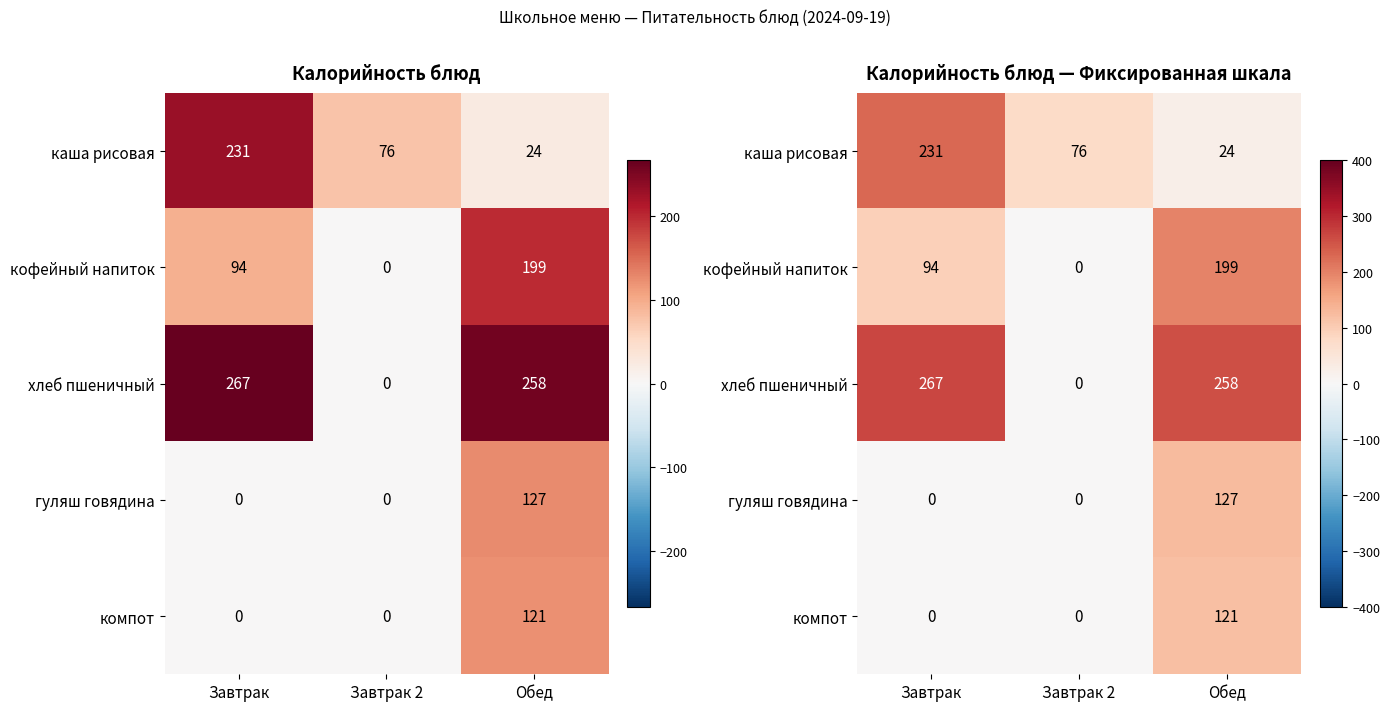

The кофейный напиток series shows 147 at Завтрак. True or false?

False